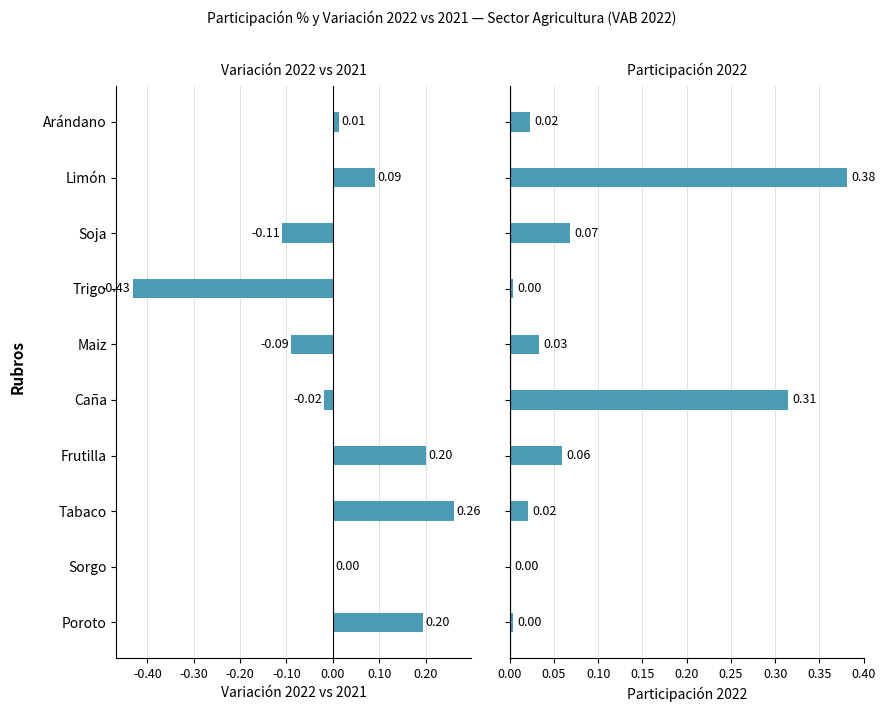

What is the difference between the highest and lowest values at Maiz?

0.1